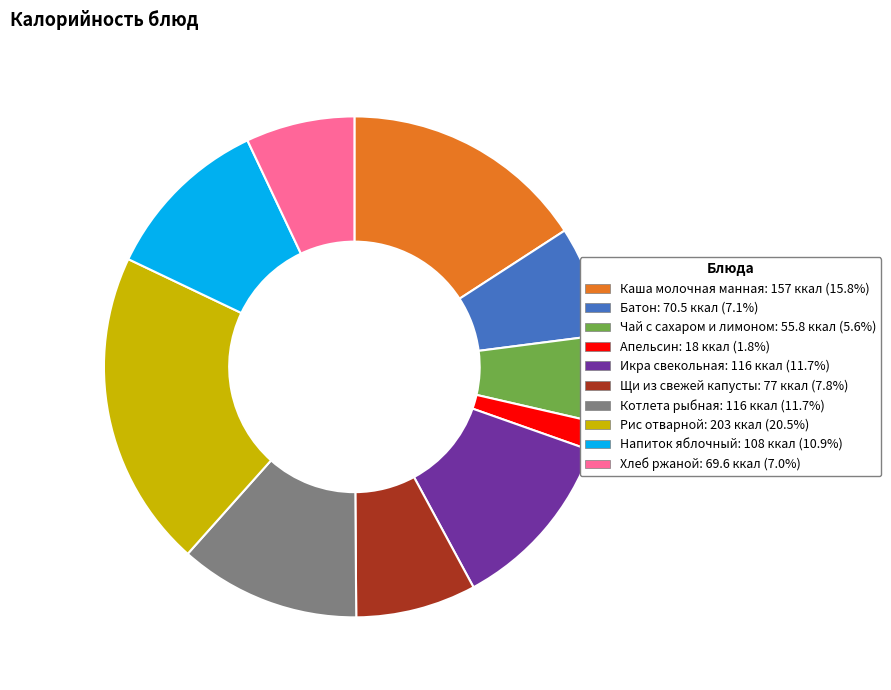

Does Апельсин account for over 50% of the chart?

No